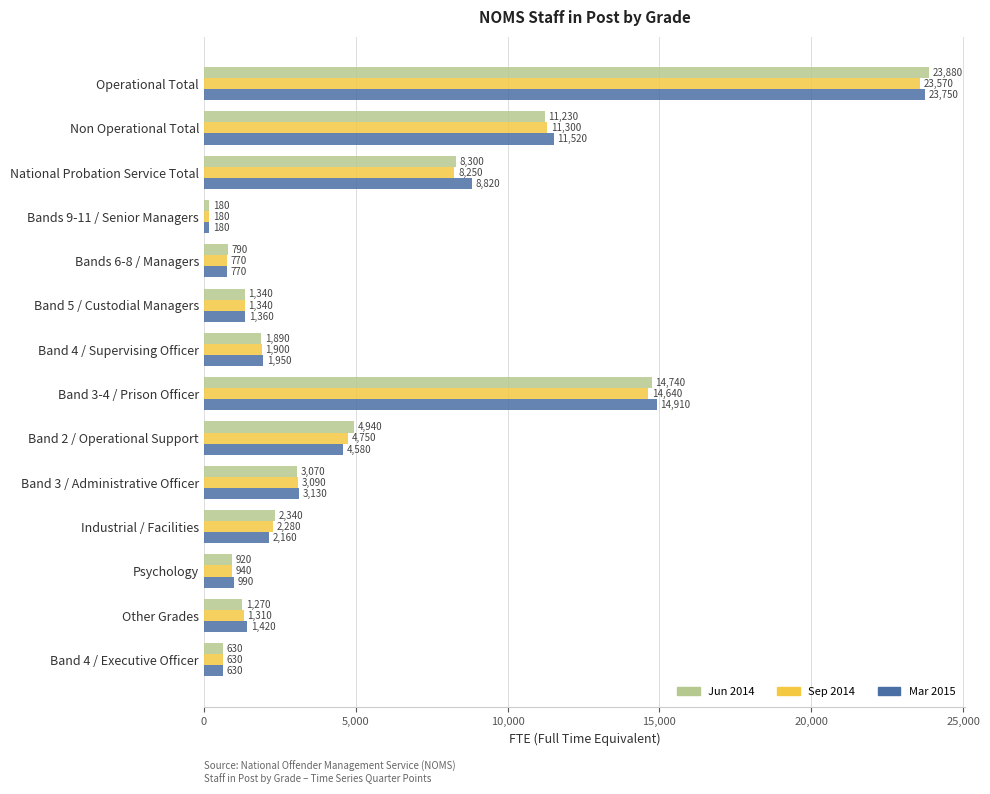

What is the spread (max minus min) of values at Bands 6-8 / Managers?

20